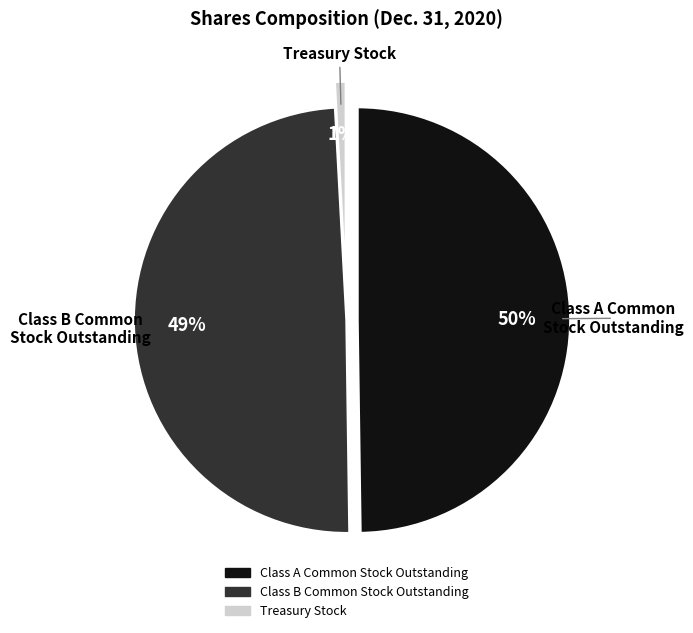

What is the largest slice in the pie chart?

Class A Common Stock - Shares Outstanding